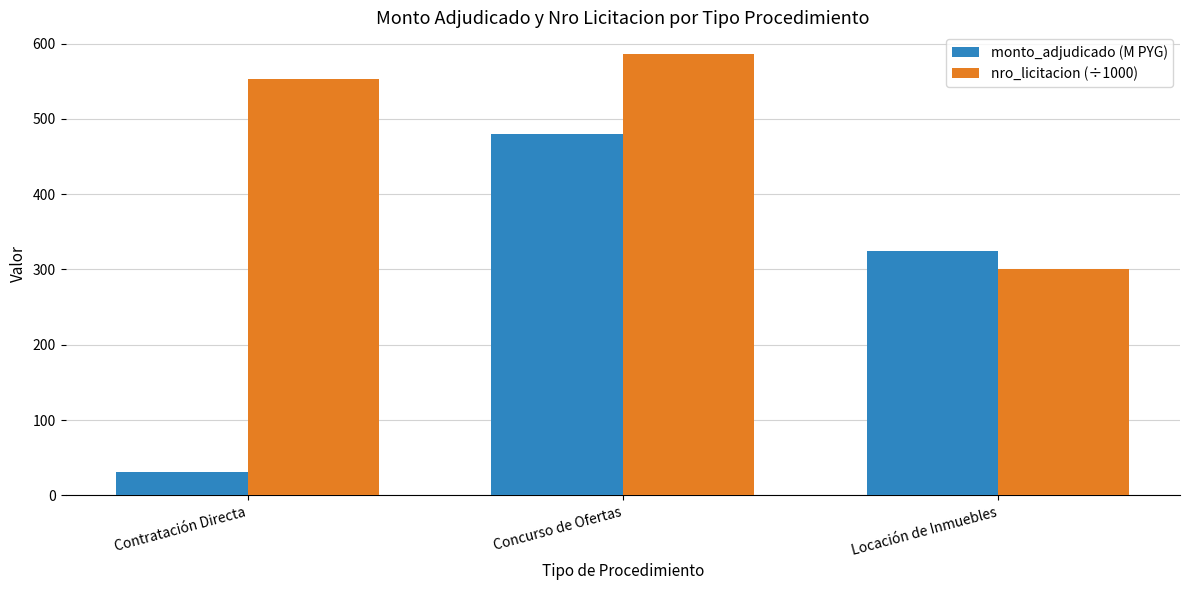

Does the chart contain any negative values?

No